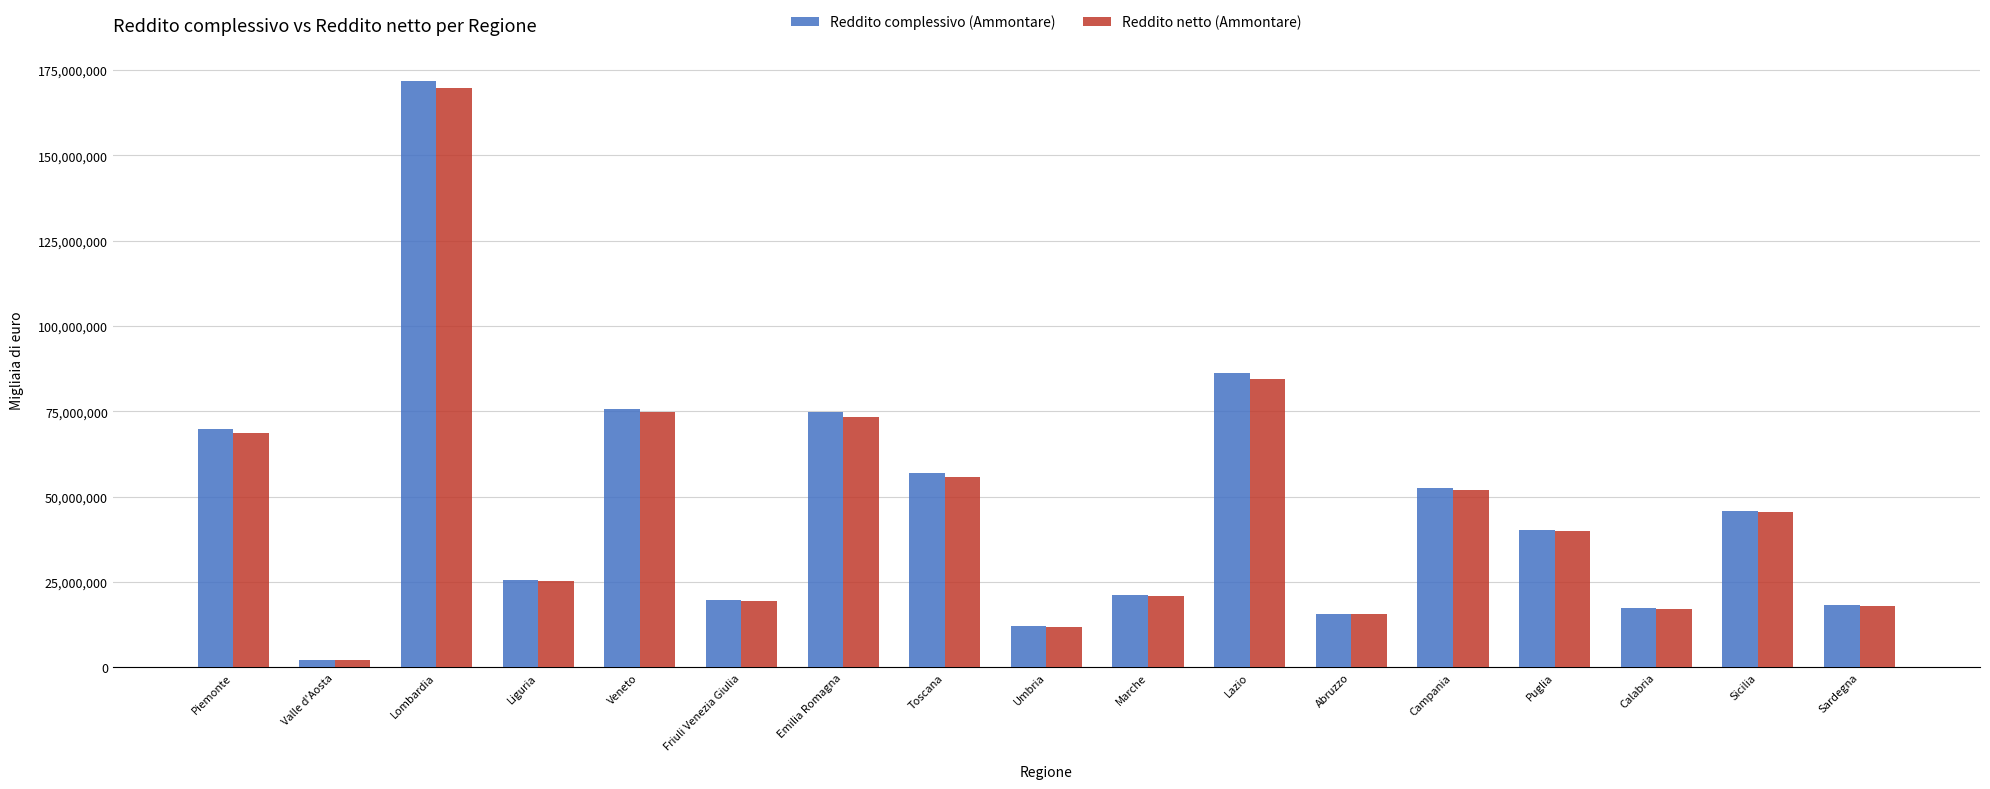

At how many categories does at least one series exceed 161877104?

1